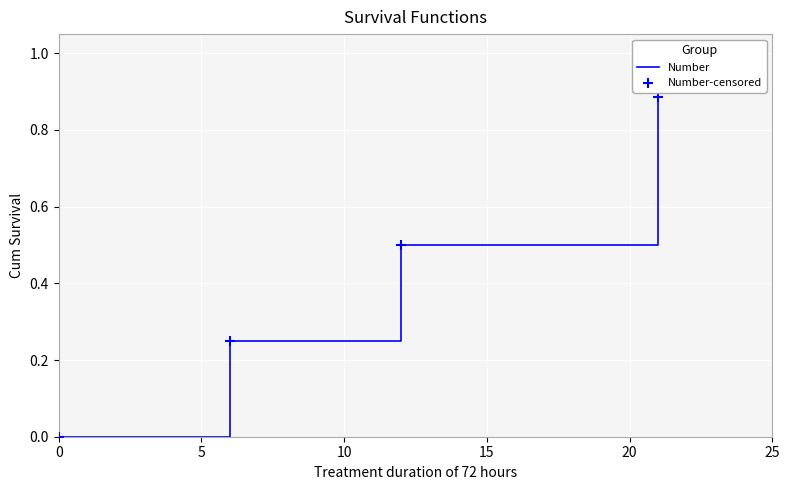

What is the difference between the second highest and minimum values?

0.5